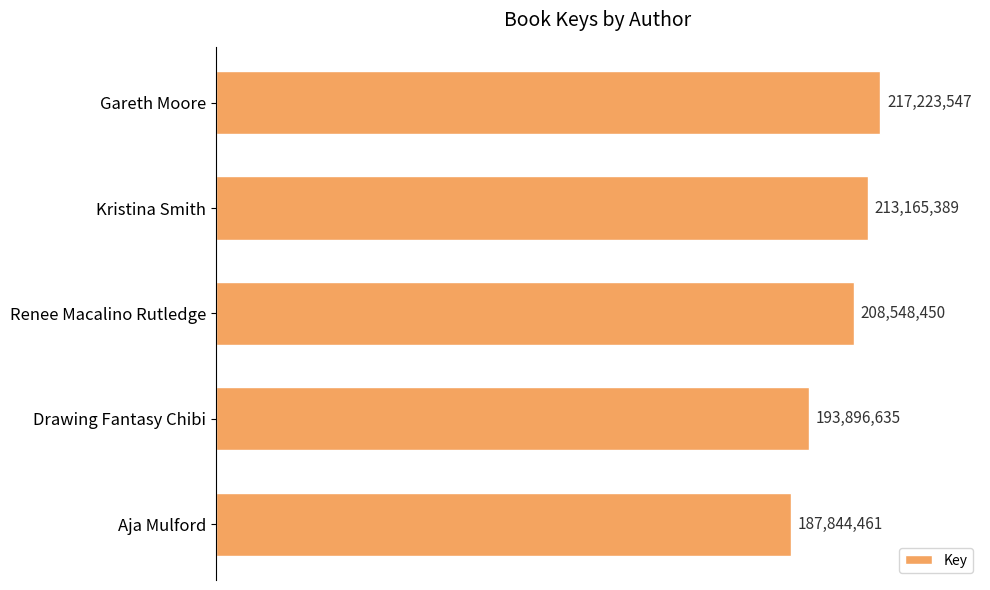

What is the difference between the maximum and minimum values?

29379086